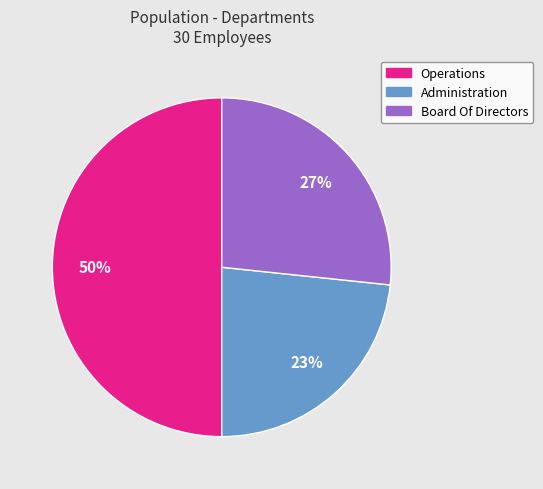

Which slice is the smallest?

Administration